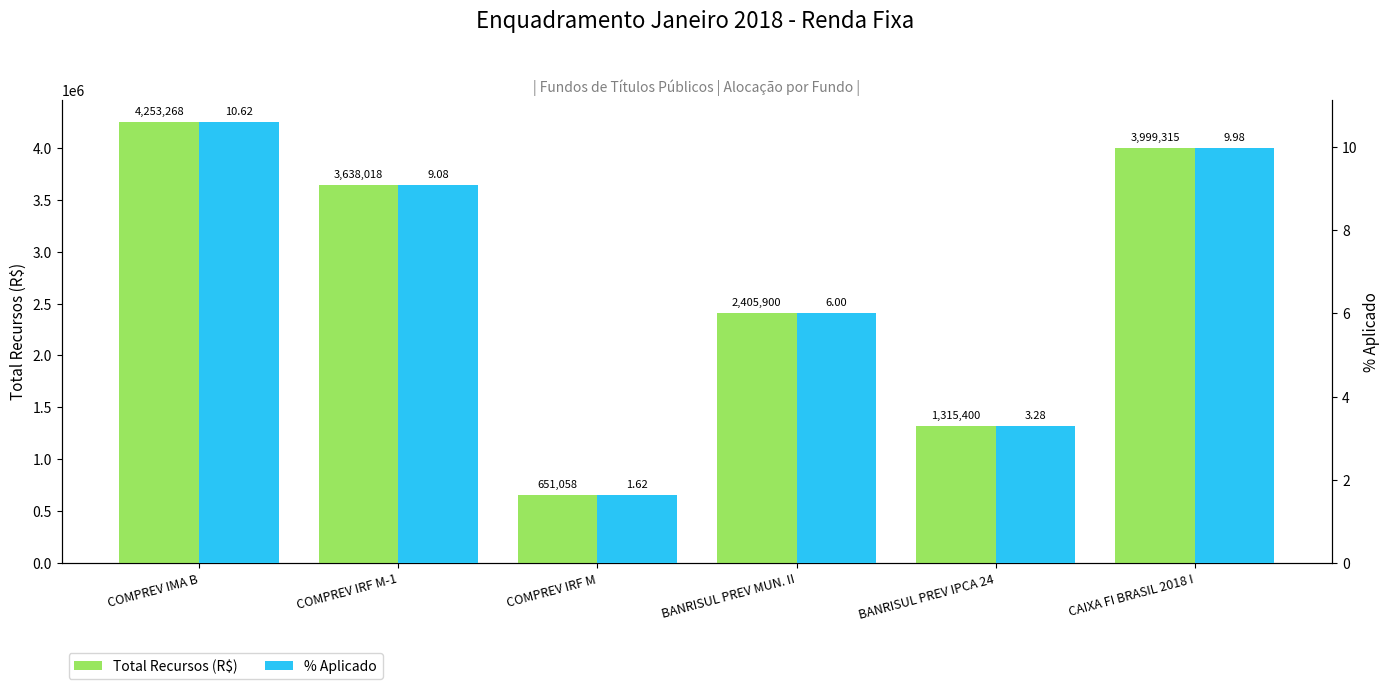

Which series has the largest range (max minus min)?

Total Recursos (R$)